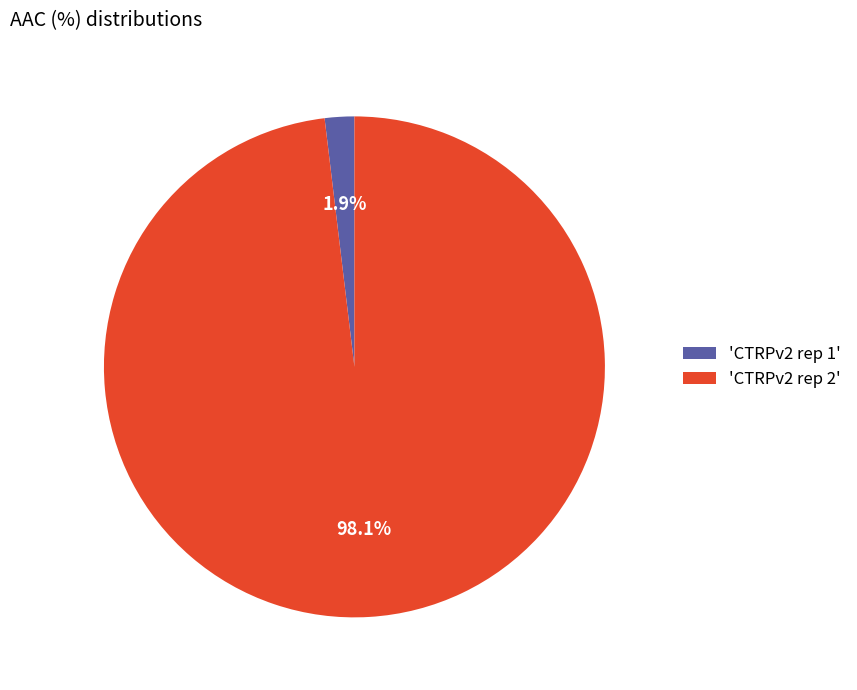

What is the largest slice in the pie chart?

'CTRPv2 rep 2'